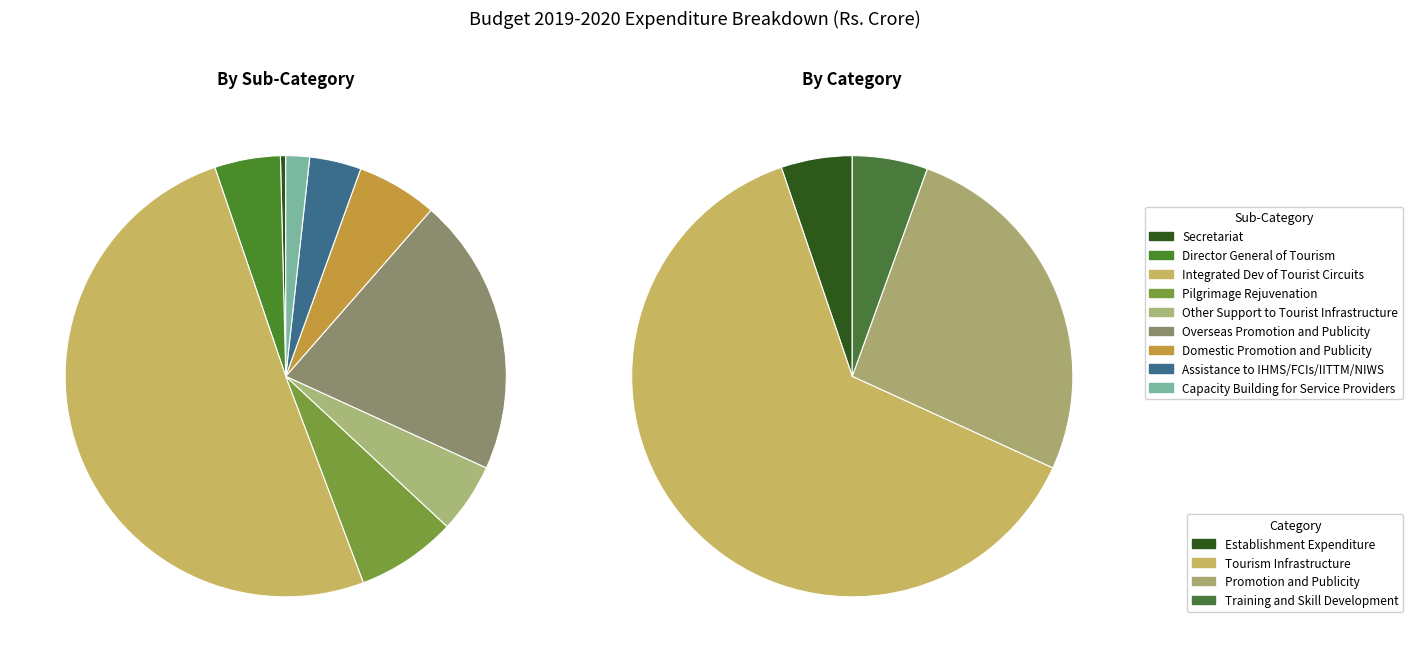

True or false: Training and Skill Development accounts for 6% of the total.

True